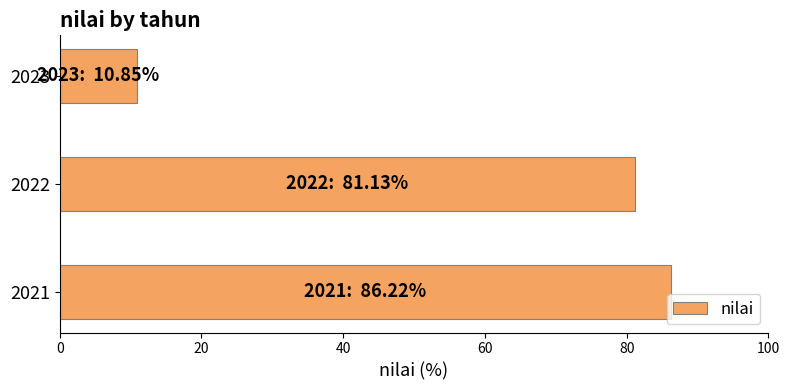

List the labels in order of value, smallest first.

2023, 2022, 2021